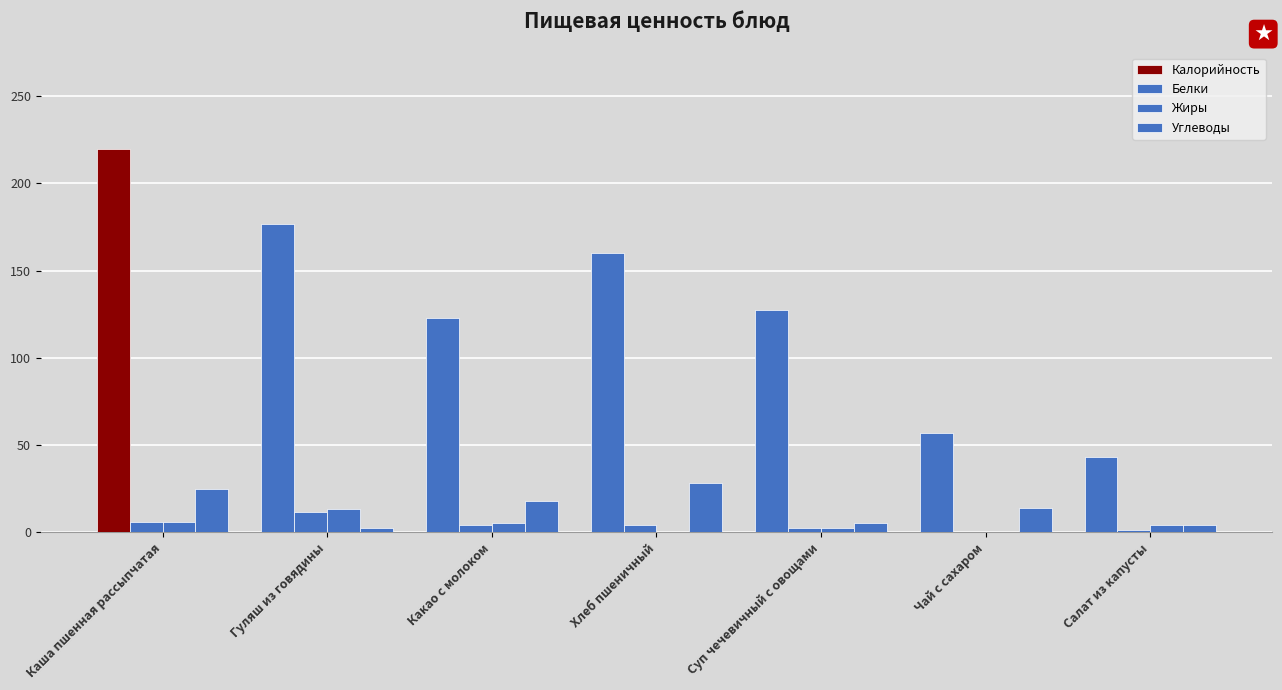

How many groups of bars are there?

7